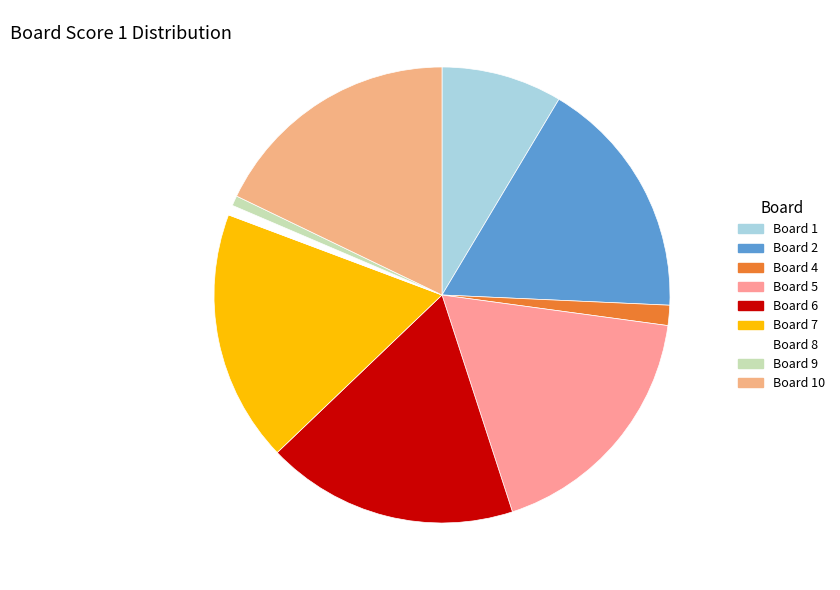

How many slices are in this pie chart?

9